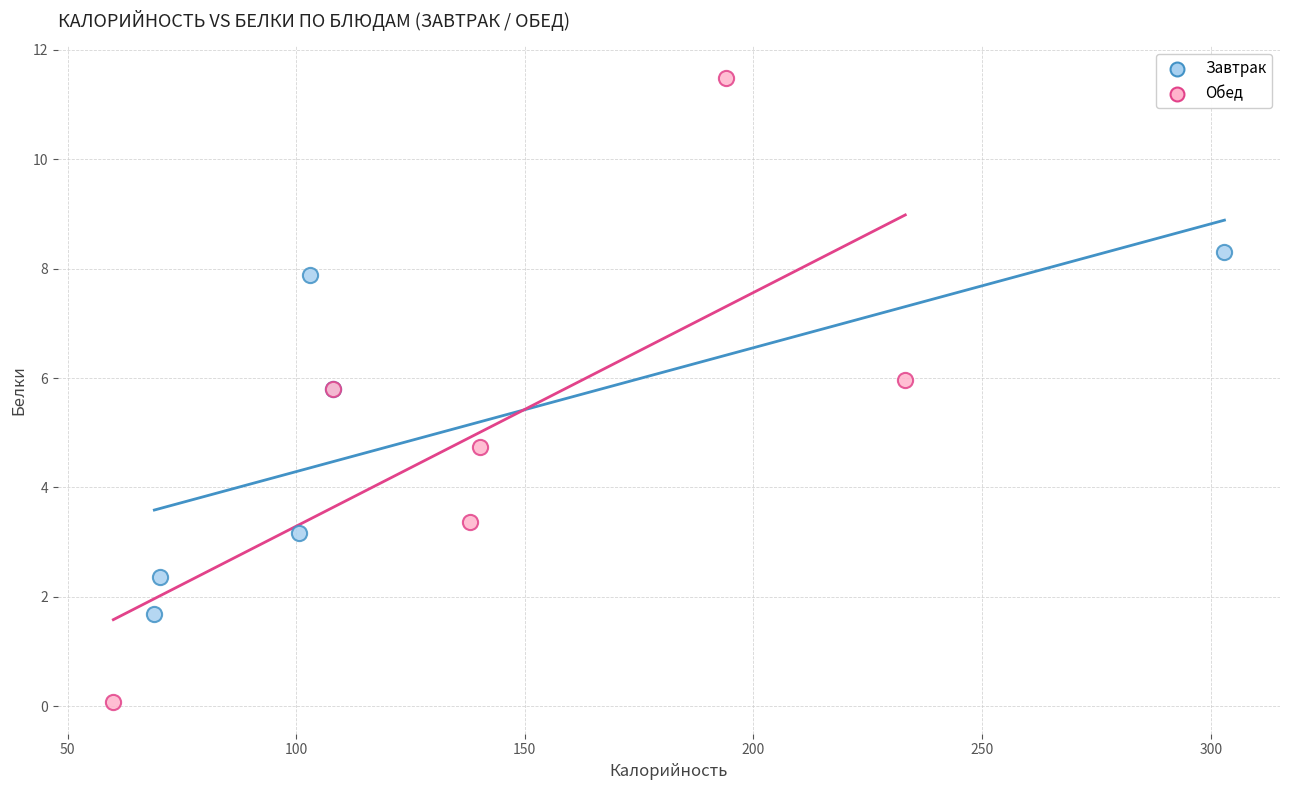

Which series has the widest spread of Y values?

Обед